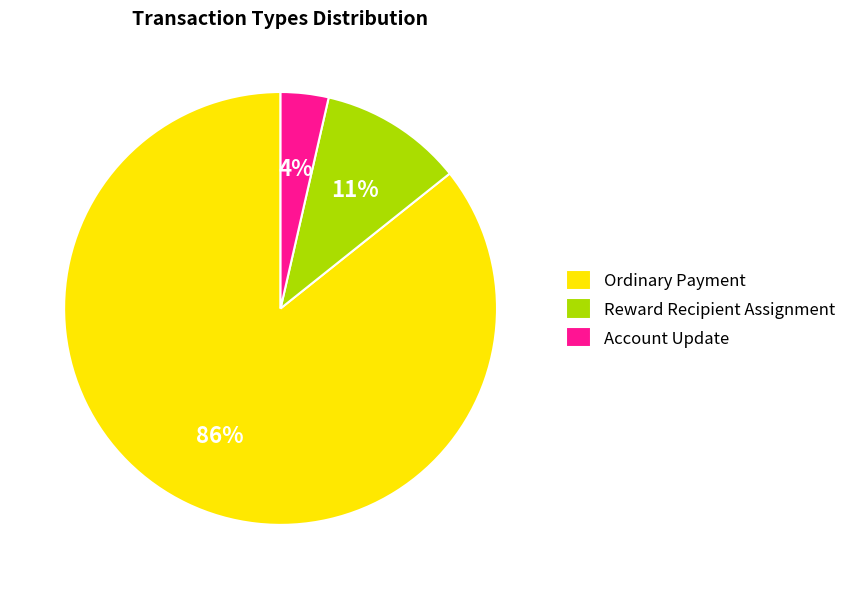

Rank the categories by value from highest to lowest.

Ordinary Payment, Reward Recipient Assignment, Account Update